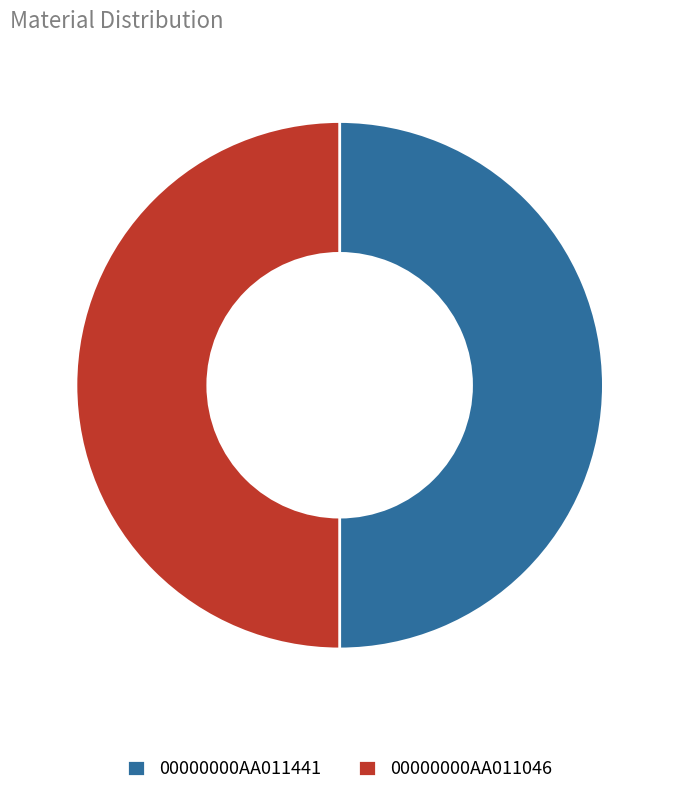

How many segments does this pie chart have?

2